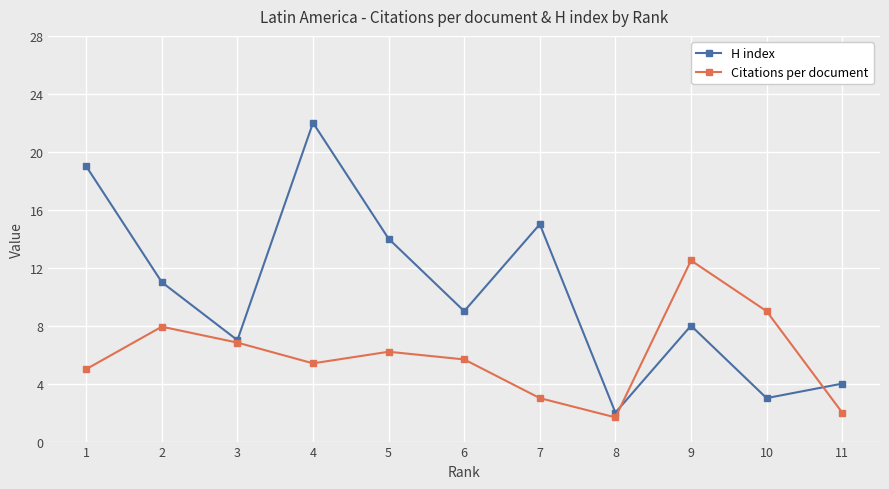

Rank the series by their maximum value, from highest to lowest.

H index, Citations per document